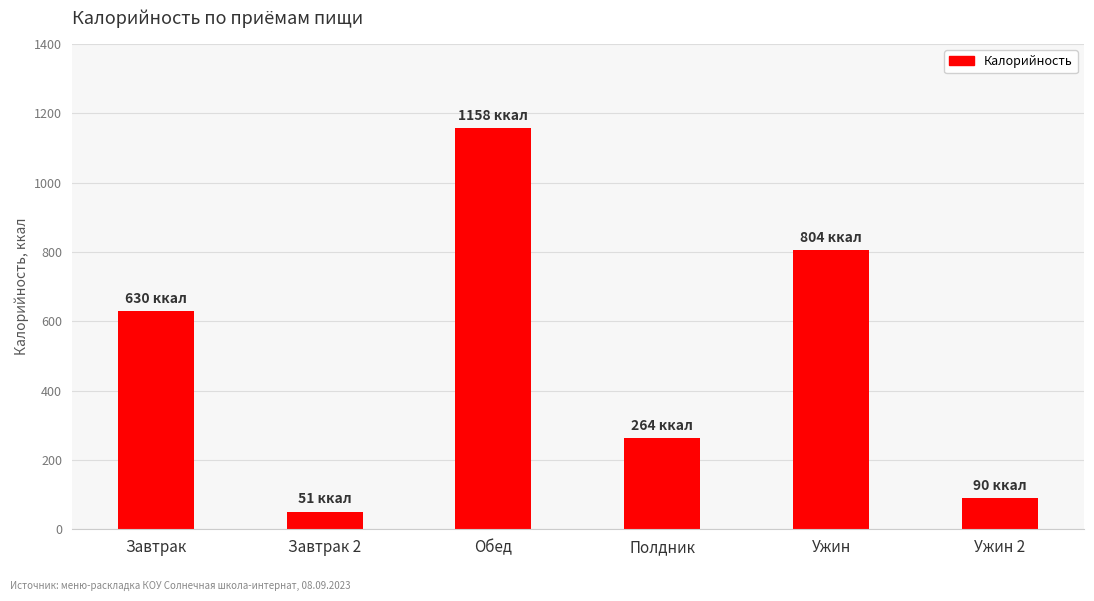

What is the label of the 1st bar from the left?

Завтрак